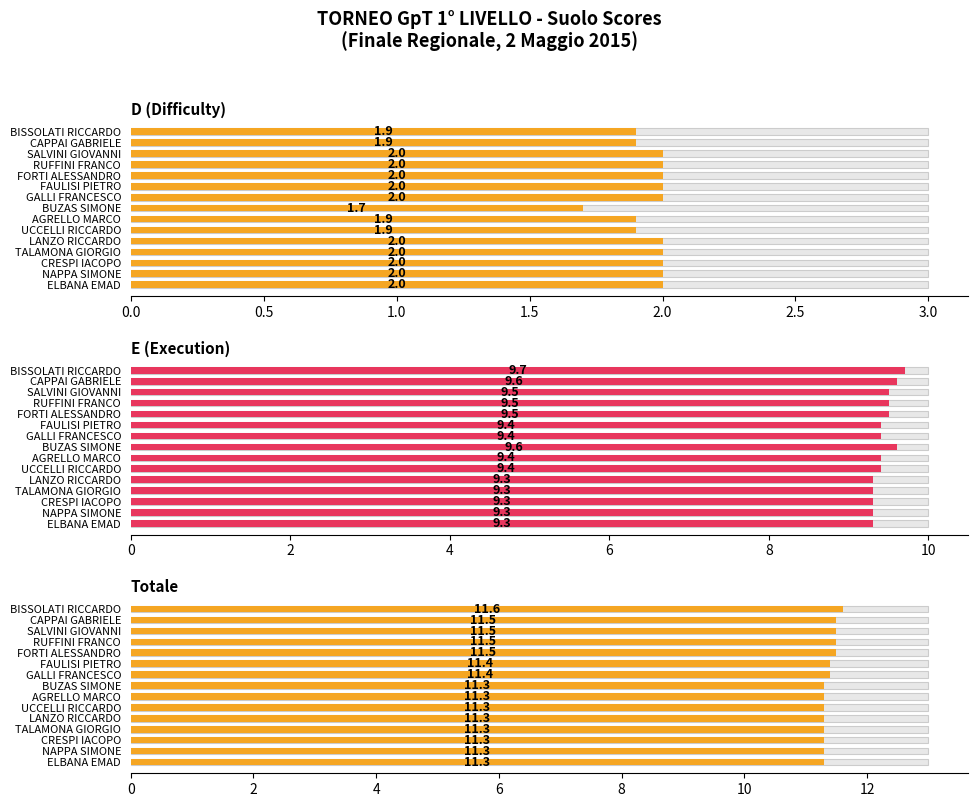

The Totale series shows 16.5 at SALVINI GIOVANNI. True or false?

False